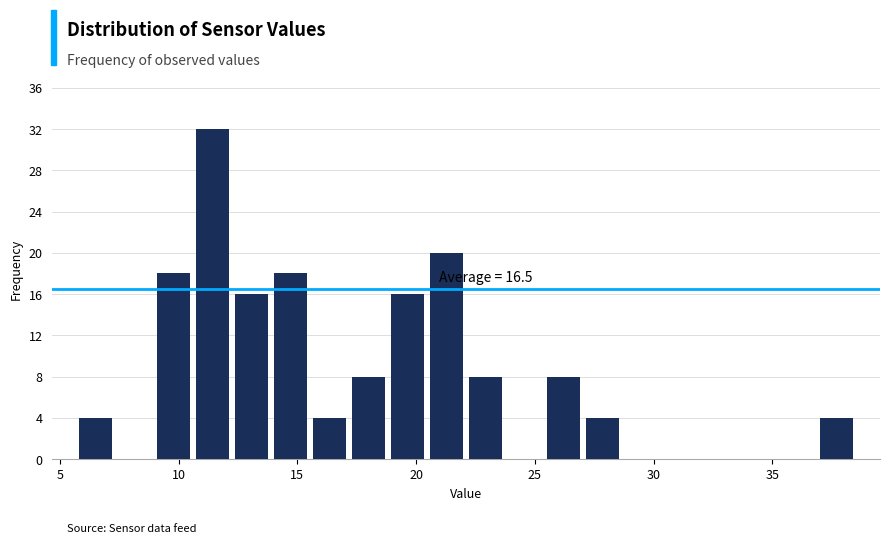

Read against the x-axis, roughly where is the centre of the tallest bar?

11.5